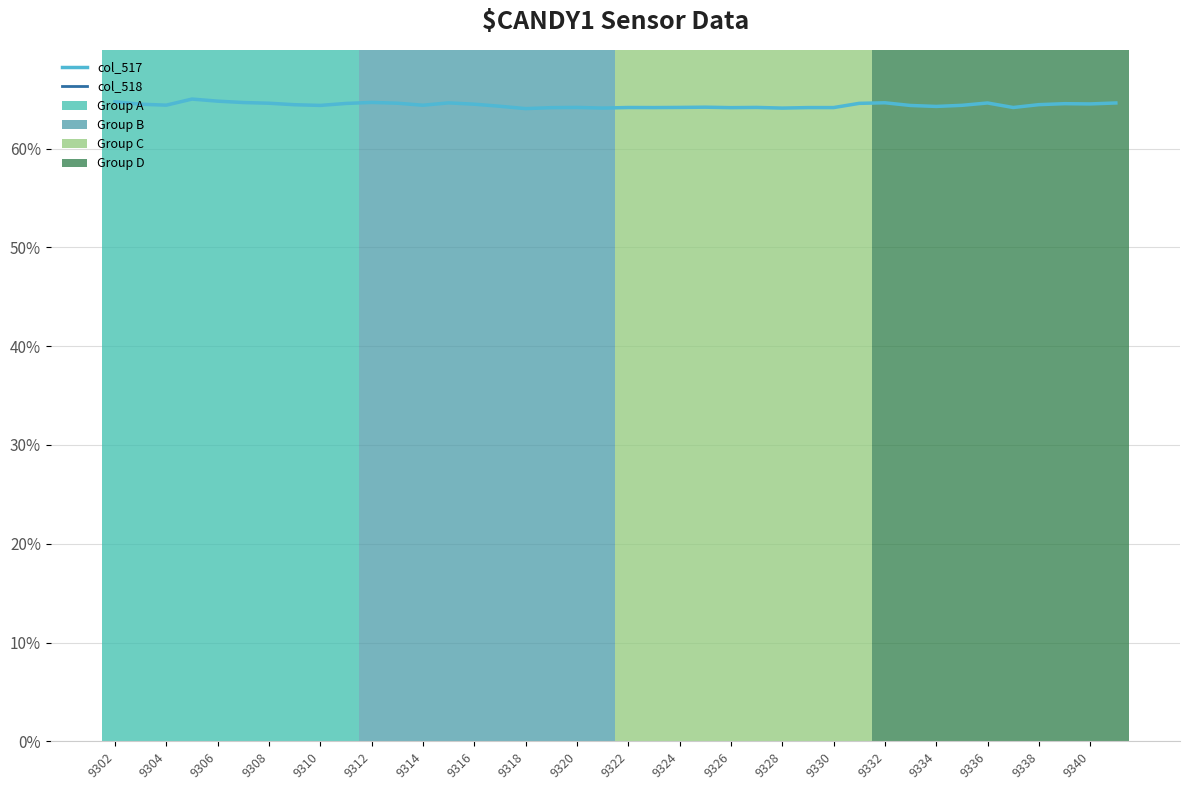

Reading left to right, transcribe all the data shown in this chart.

col_517: 9302=0.6	9303=0.6	9304=0.6	9305=0.7	9306=0.6	9307=0.6	9308=0.6	9309=0.6	9310=0.6	9311=0.6	9312=0.6	9313=0.6	9314=0.6	9315=0.6	9316=0.6	9317=0.6	9318=0.6	9319=0.6	9320=0.6	9321=0.6	9322=0.6	9323=0.6	9324=0.6	9325=0.6	9326=0.6	9327=0.6	9328=0.6	9329=0.6	9330=0.6	9331=0.6	9332=0.6	9333=0.6	9334=0.6	9335=0.6	9336=0.6	9337=0.6	9338=0.6	9339=0.6	9340=0.6	9341=0.6
col_518: 9302=1.0	9303=1.0	9304=1.0	9305=1.0	9306=1.0	9307=1.0	9308=1.0	9309=1.0	9310=1.0	9311=1.0	9312=1.0	9313=1.0	9314=1.0	9315=1.0	9316=1.0	9317=1.0	9318=1.0	9319=1.0	9320=1.0	9321=1.0	9322=1.0	9323=1.0	9324=1.0	9325=1.0	9326=1.0	9327=1.0	9328=1.0	9329=1.0	9330=1.0	9331=1.0	9332=1.0	9333=1.0	9334=1.0	9335=1.0	9336=1.0	9337=1.0	9338=1.0	9339=1.0	9340=1.0	9341=1.0